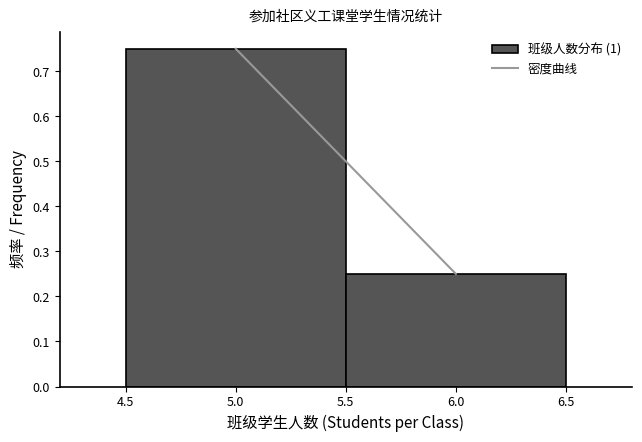

Reading left to right, list every bar in this chart as the range it spans on the x-axis followed by its height. The values are not printed on the chart, so give them approximately, as read against the axis.

4.5 to 5.5: 0.75
5.5 to 6.5: 0.25